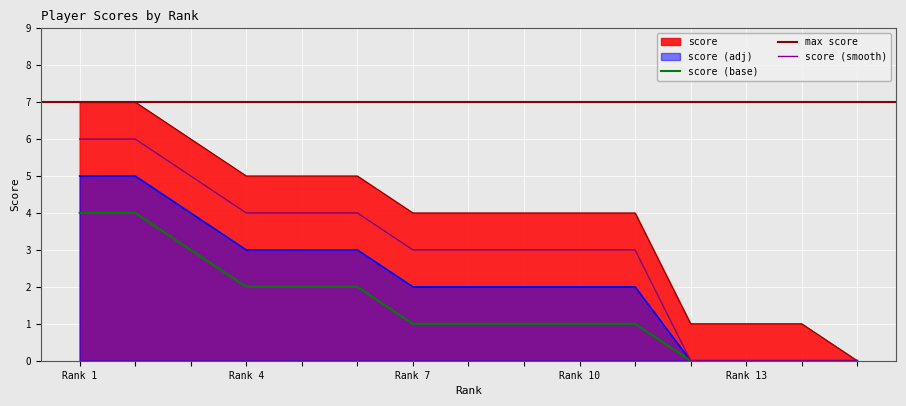

What is the difference between the second highest and second lowest values?

6